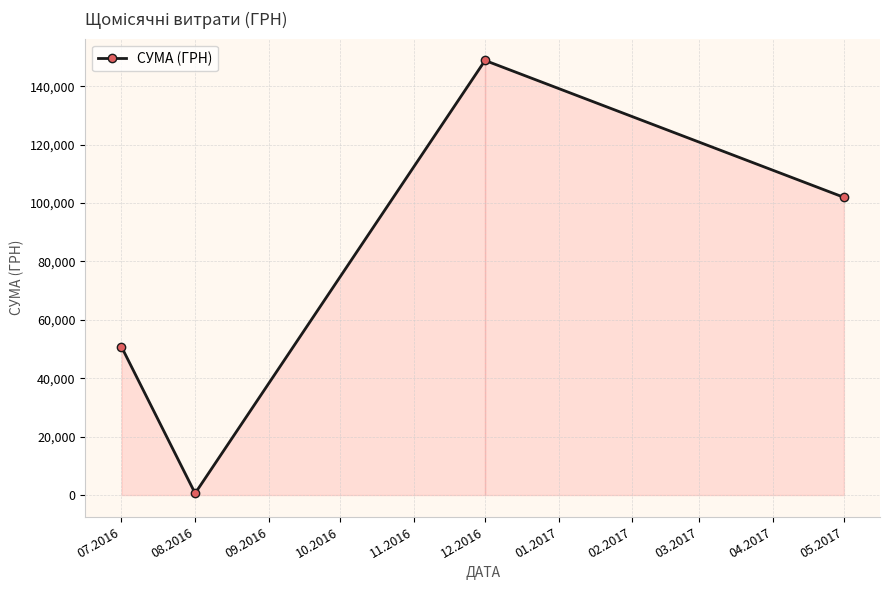

Where does the data first go above 101956?

12.2016